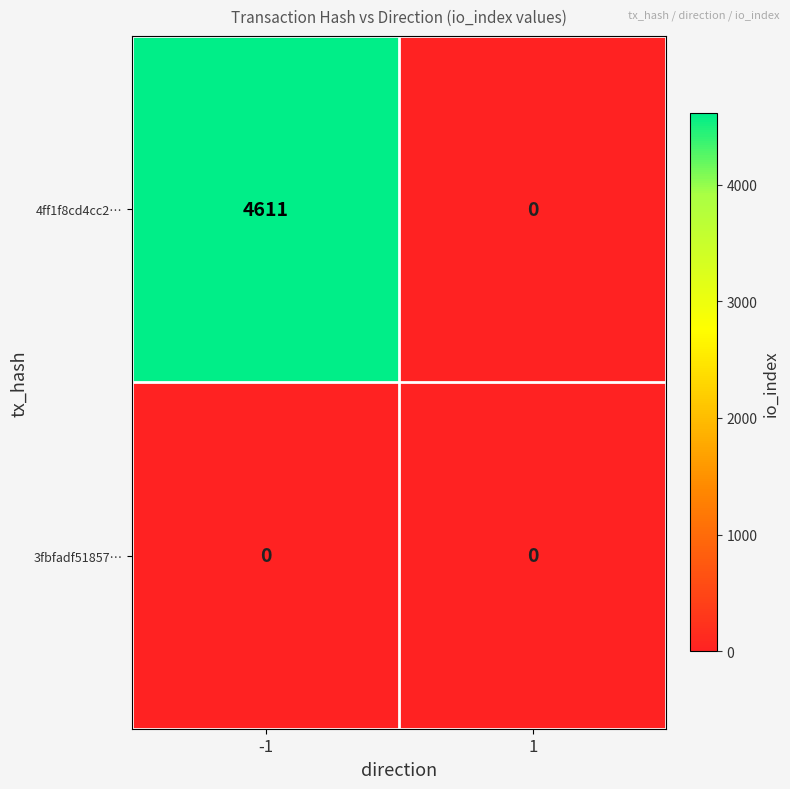

Which series has the widest spread of values?

4ff1f8cd4cc2…